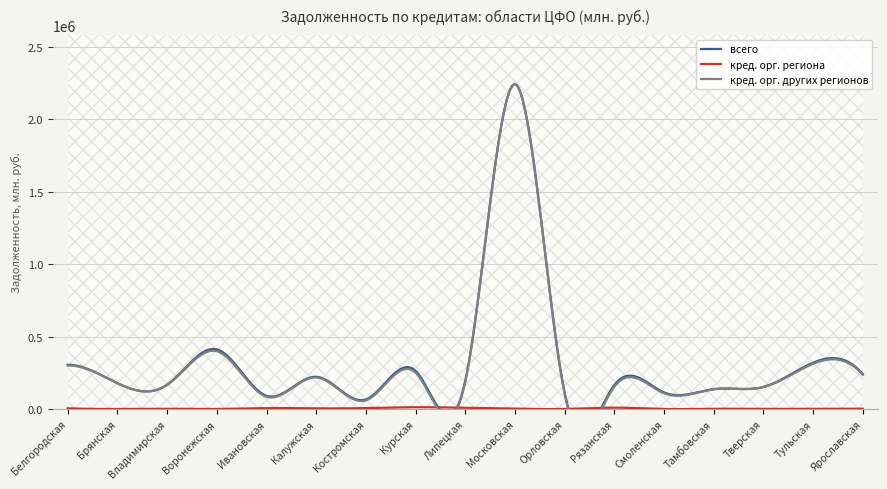

Reading left to right, transcribe all the data shown in this chart.

всего: Белгородская=304858	Брянская=177782	Владимирская=167318	Воронежская=411415	Ивановская=90455	Калужская=222068	Костромская=65510	Курская=262826	Липецкая=194100	Московская=2244385	Орловская=112620	Рязанская=165195	Смоленская=114250	Тамбовская=137189	Тверская=152149	Тульская=319388	Ярославская=240609
кред. орг. региона: Белгородская=4903	Брянская=0	Владимирская=1734	Воронежская=6	Ивановская=6213	Калужская=3940	Костромская=6066	Курская=12196	Липецкая=7923	Московская=1720	Орловская=0	Рязанская=9199	Смоленская=0	Тамбовская=1242	Тверская=504	Тульская=1212	Ярославская=1586
кред. орг. других регионов: Белгородская=299839	Брянская=177782	Владимирская=165585	Воронежская=398892	Ивановская=84243	Калужская=217359	Костромская=59288	Курская=250396	Липецкая=186082	Московская=2242666	Орловская=102671	Рязанская=153472	Смоленская=108305	Тамбовская=135695	Тверская=150298	Тульская=311785	Ярославская=236597